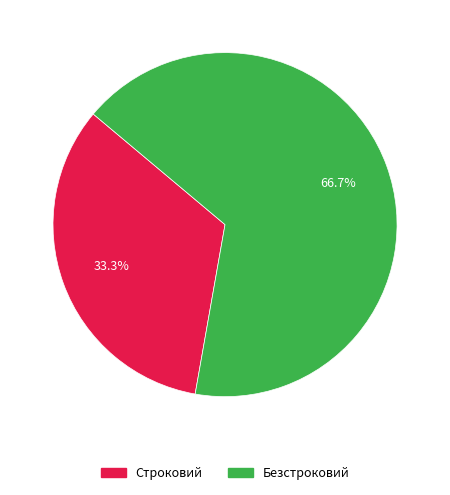

What percentage is the Строковий slice, to the nearest percent?

33%